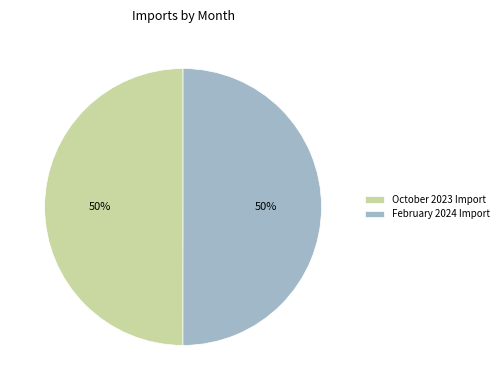

Count the number of slices in the pie.

2